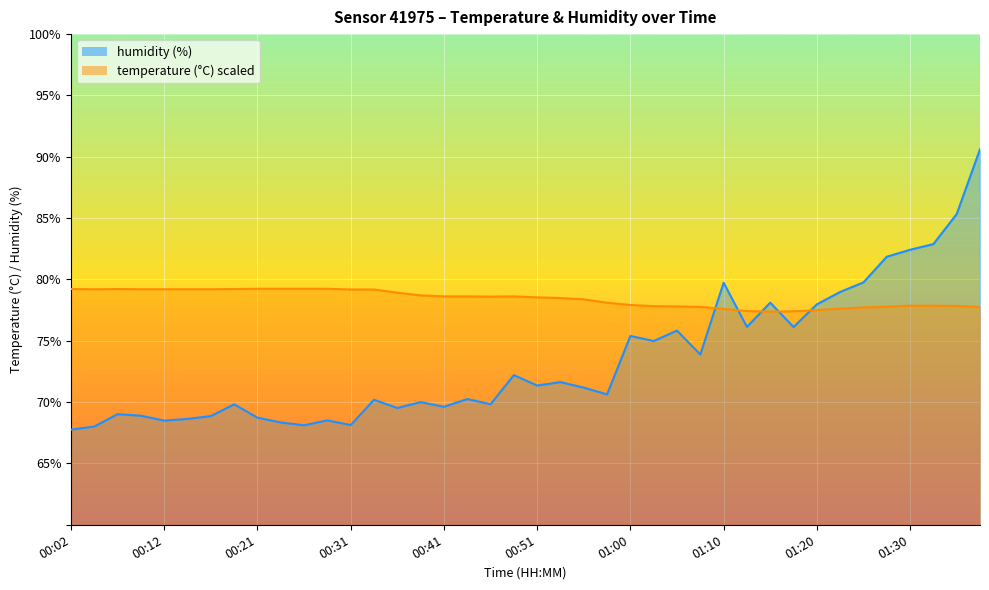

Between which two adjacent categories do humidity and temperature first intersect?

01:08 and 01:10